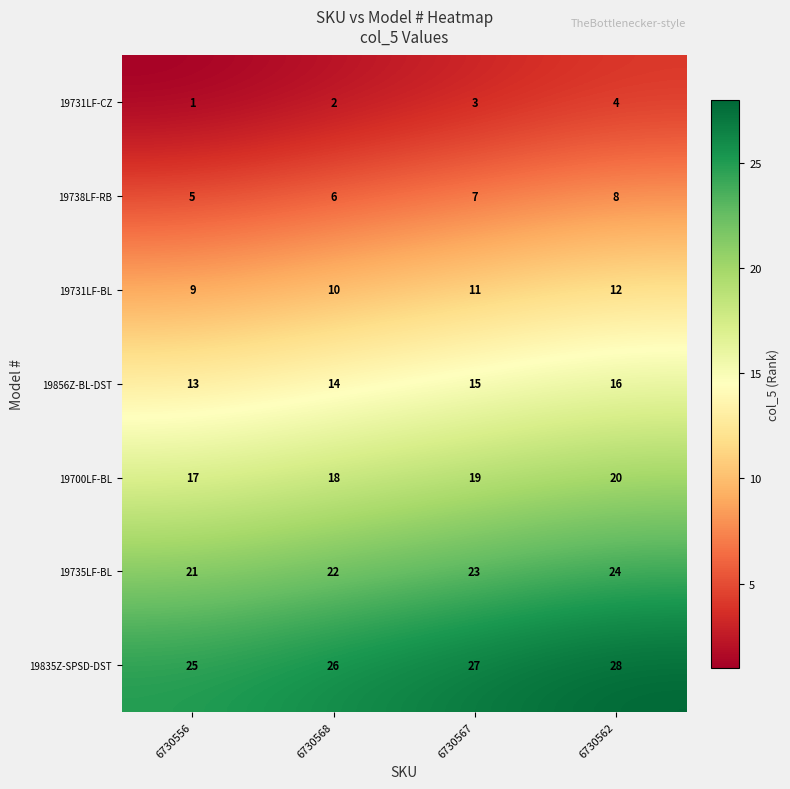

What is the minimum value shown in the chart?

1